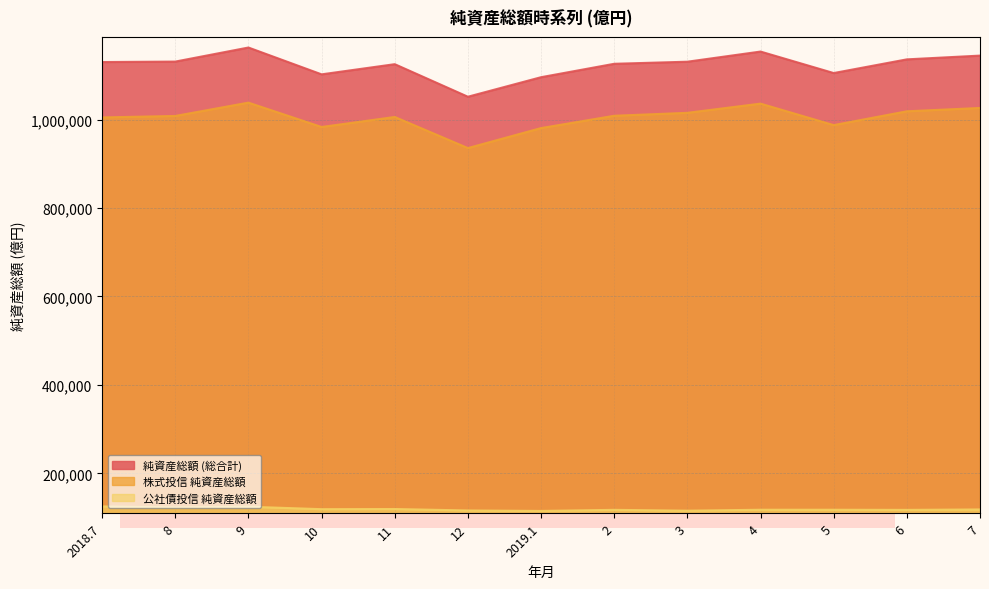

What is the label of the 5th point from the left?

11